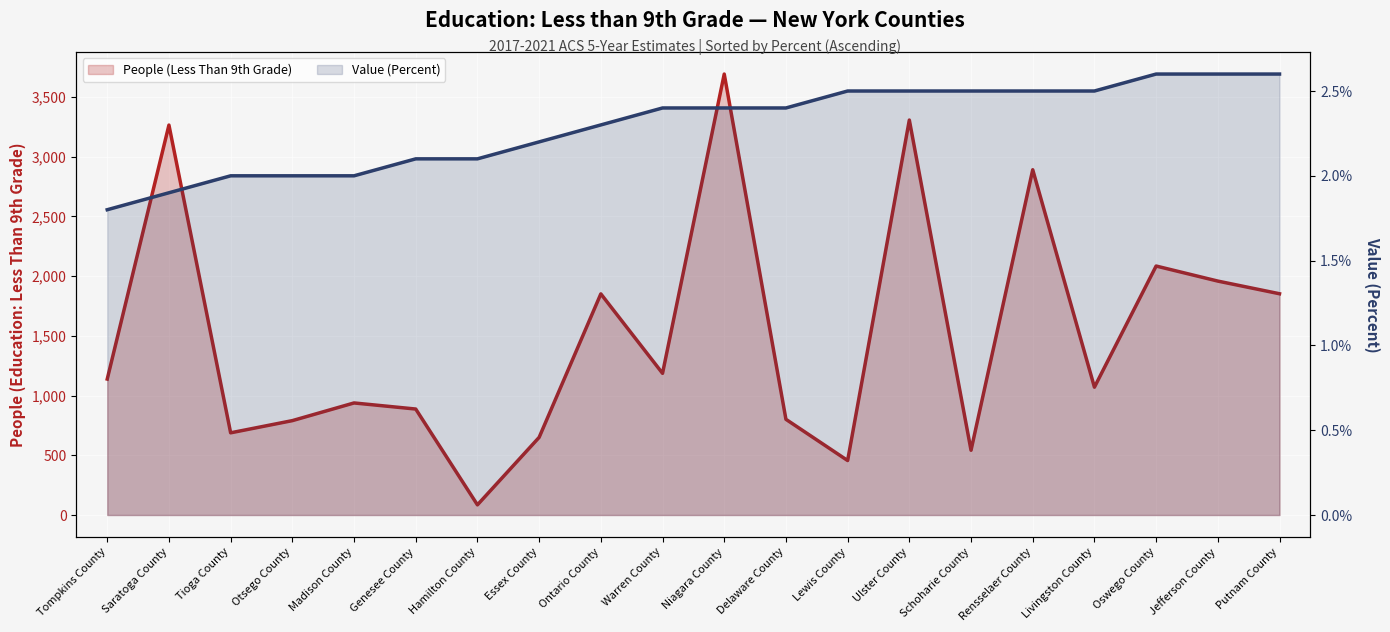

Reading left to right, what are all the values shown in this chart?

People (Less Than 9th Grade): Tompkins County=1138.0	Saratoga County=3264.0	Tioga County=688.0	Otsego County=790.0	Madison County=938.0	Genesee County=887.0	Hamilton County=85.0	Essex County=650.0	Ontario County=1851.0	Warren County=1186.0	Niagara County=3691.0	Delaware County=801.0	Lewis County=456.0	Ulster County=3306.0	Schoharie County=542.0	Rensselaer County=2890.0	Livingston County=1070.0	Oswego County=2084.0	Jefferson County=1958.0	Putnam County=1852.0
Value (Percent): Tompkins County=1.8	Saratoga County=1.9	Tioga County=2.0	Otsego County=2.0	Madison County=2.0	Genesee County=2.1	Hamilton County=2.1	Essex County=2.2	Ontario County=2.3	Warren County=2.4	Niagara County=2.4	Delaware County=2.4	Lewis County=2.5	Ulster County=2.5	Schoharie County=2.5	Rensselaer County=2.5	Livingston County=2.5	Oswego County=2.6	Jefferson County=2.6	Putnam County=2.6